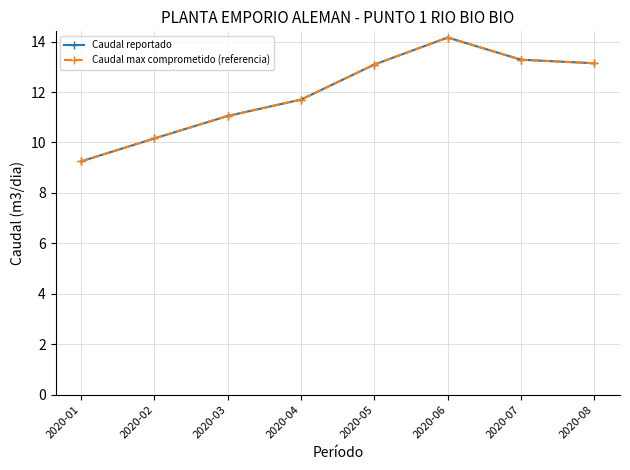

Where is Caudal reportado nearest to the value 11?

2020-03